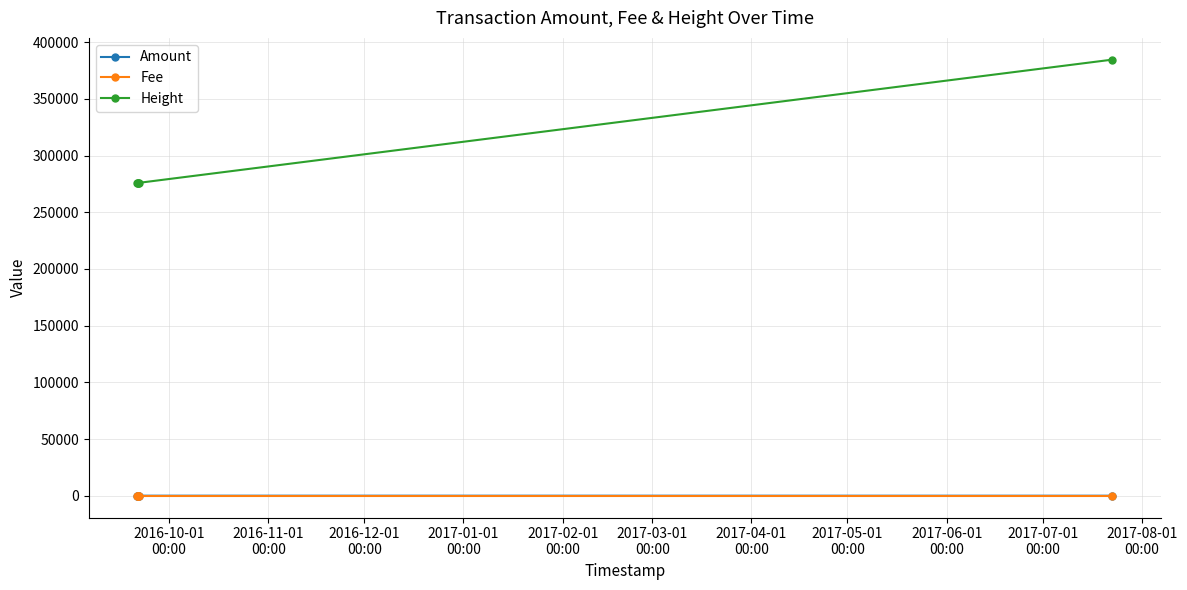

What value does the Amount series have at 2016-12-01
00:00?

5